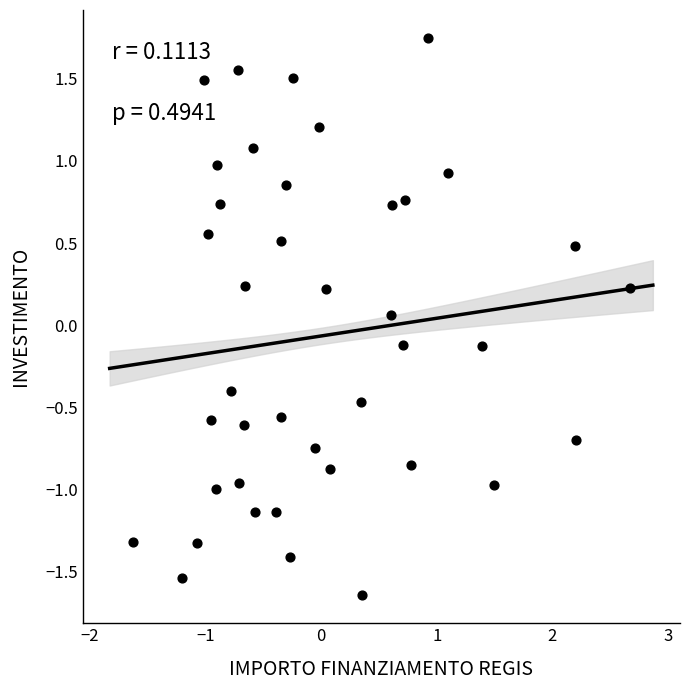

What is the range of Y values (max minus min)?

3.4